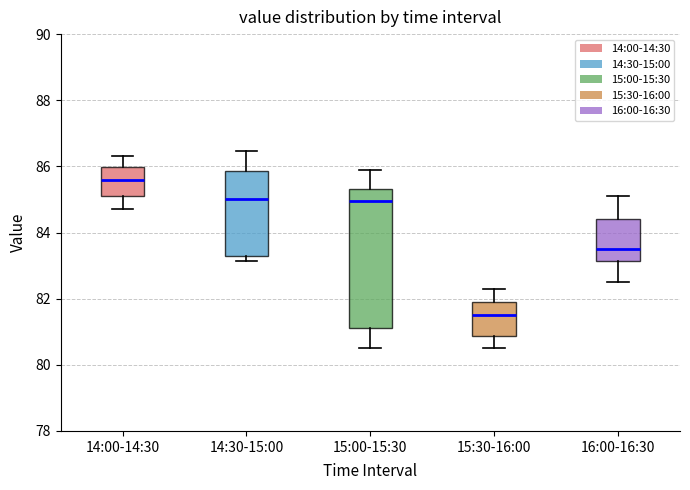

Which box is the tallest, from its lower edge to its upper edge?

15:00-15:30